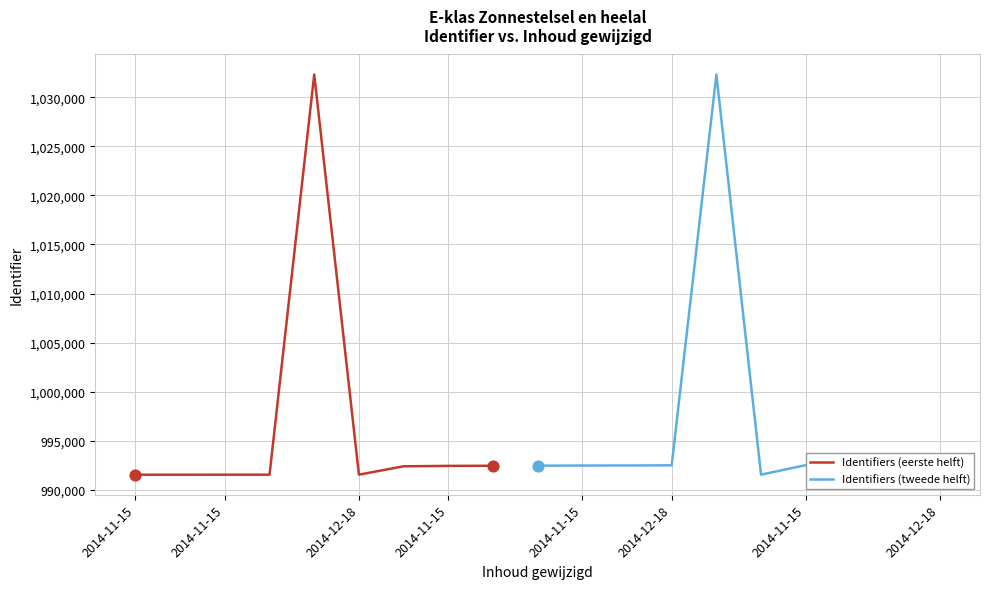

What is the change in value from 2014-11-15 to 2014-11-15?

+14